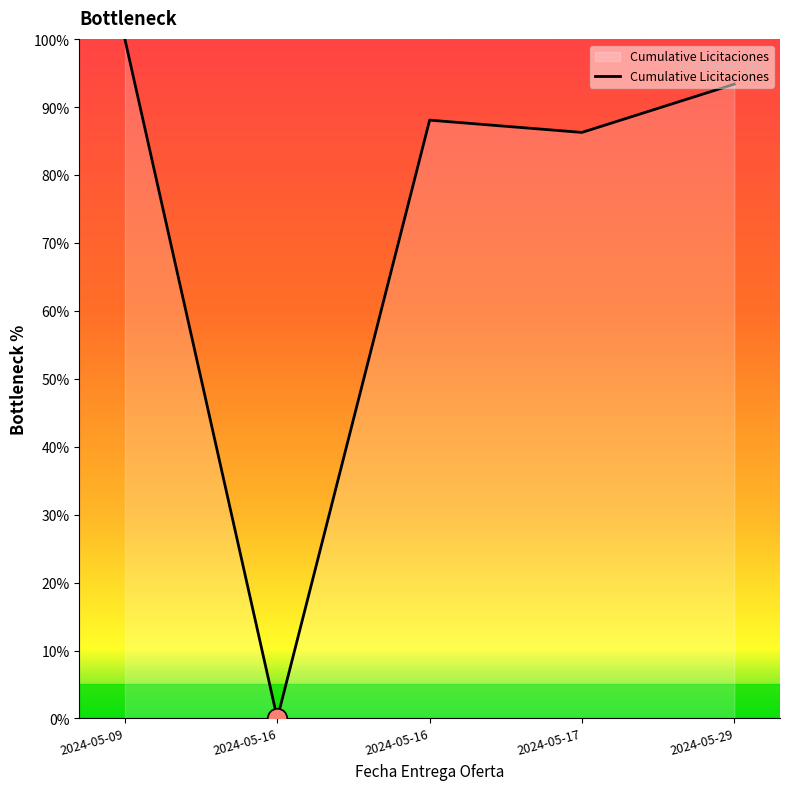

How many values exceed 88?

3